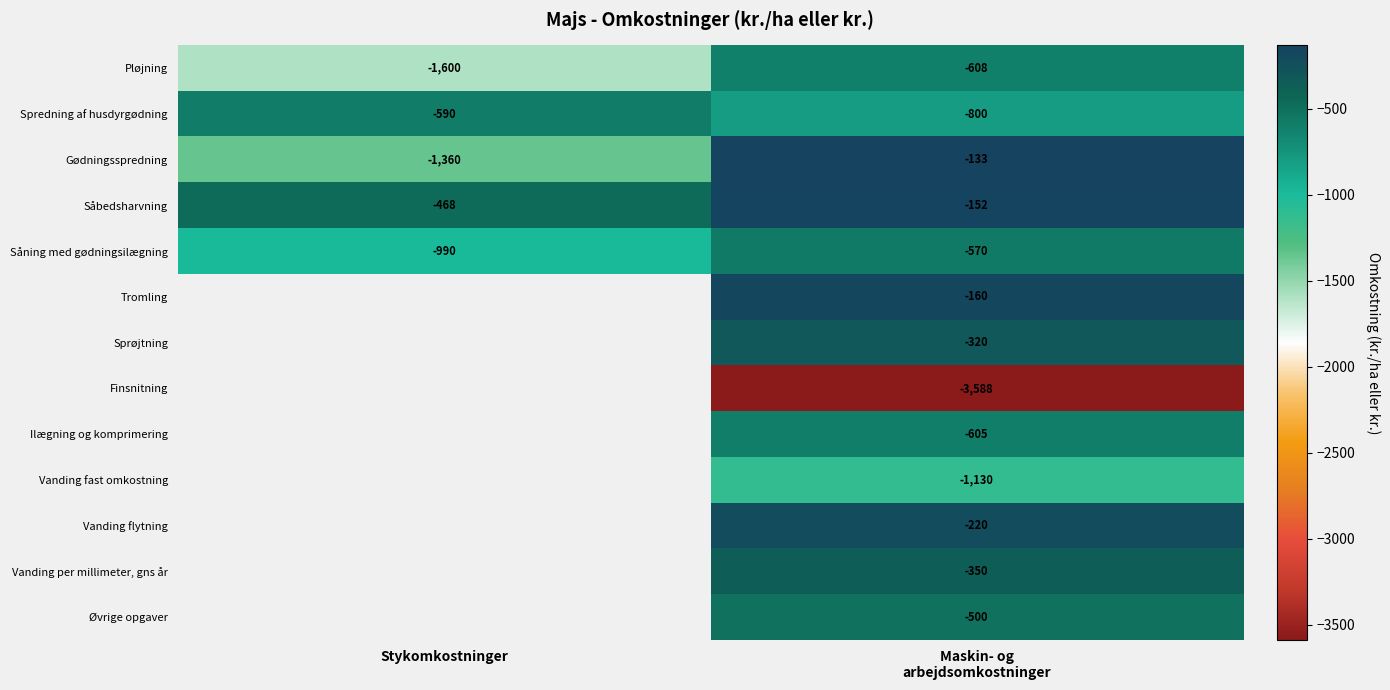

At which label does Pløjning reach its minimum?

Stykomkostninger